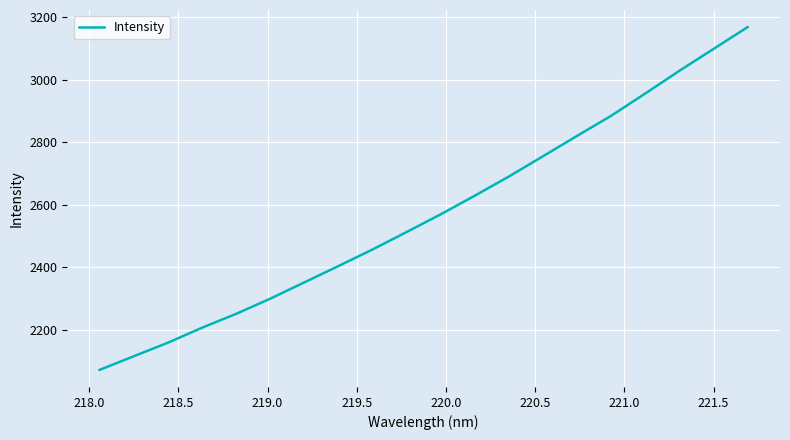

Does the chart display data point markers on the line(s)?

No